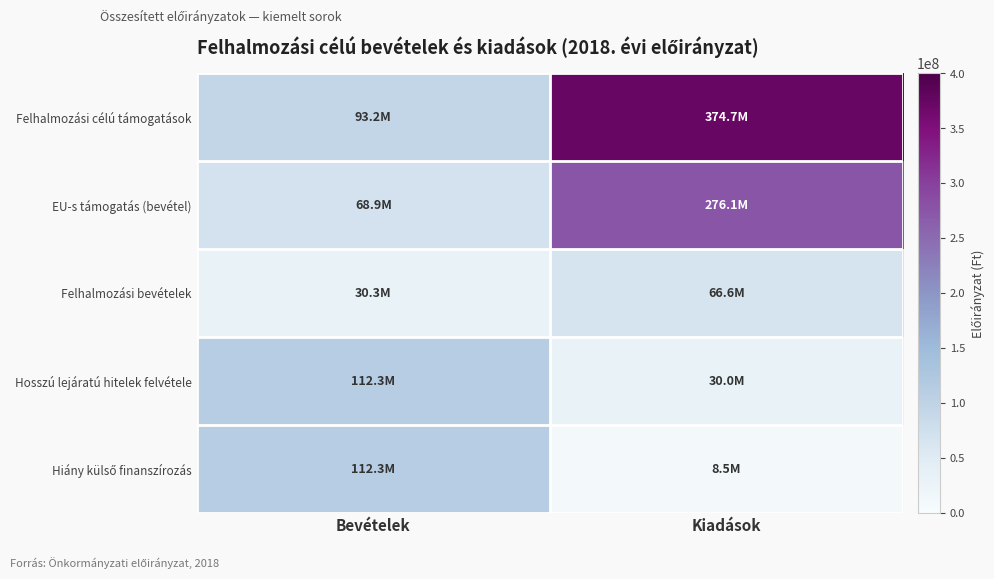

At which category is the sum across all series the highest?

Kiadások